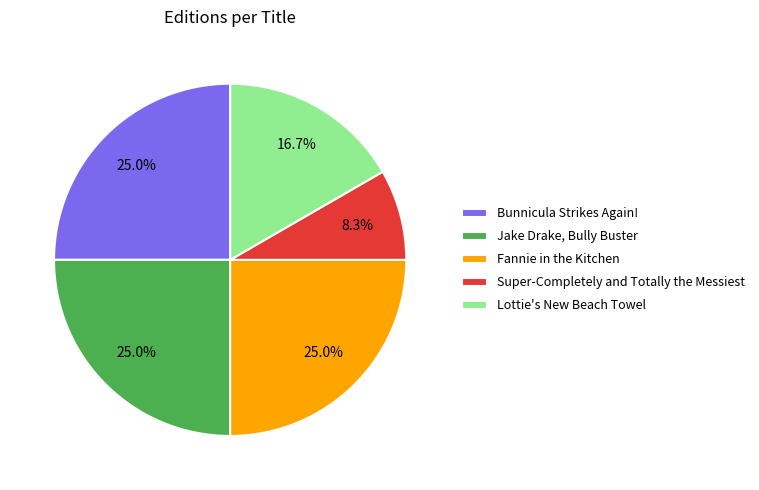

To the nearest percent, what percentage of the pie is Super-Completely and Totally the Messiest?

8%